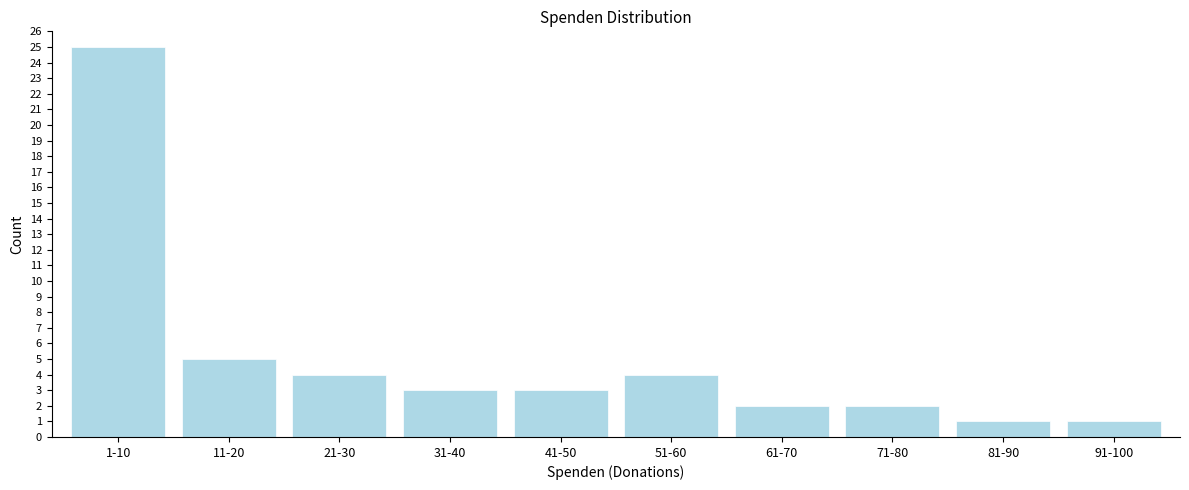

Reading left to right, list all the values displayed in this chart.

1-10=25	11-20=5	21-30=4	31-40=3	41-50=3	51-60=4	61-70=2	71-80=2	81-90=1	91-100=1